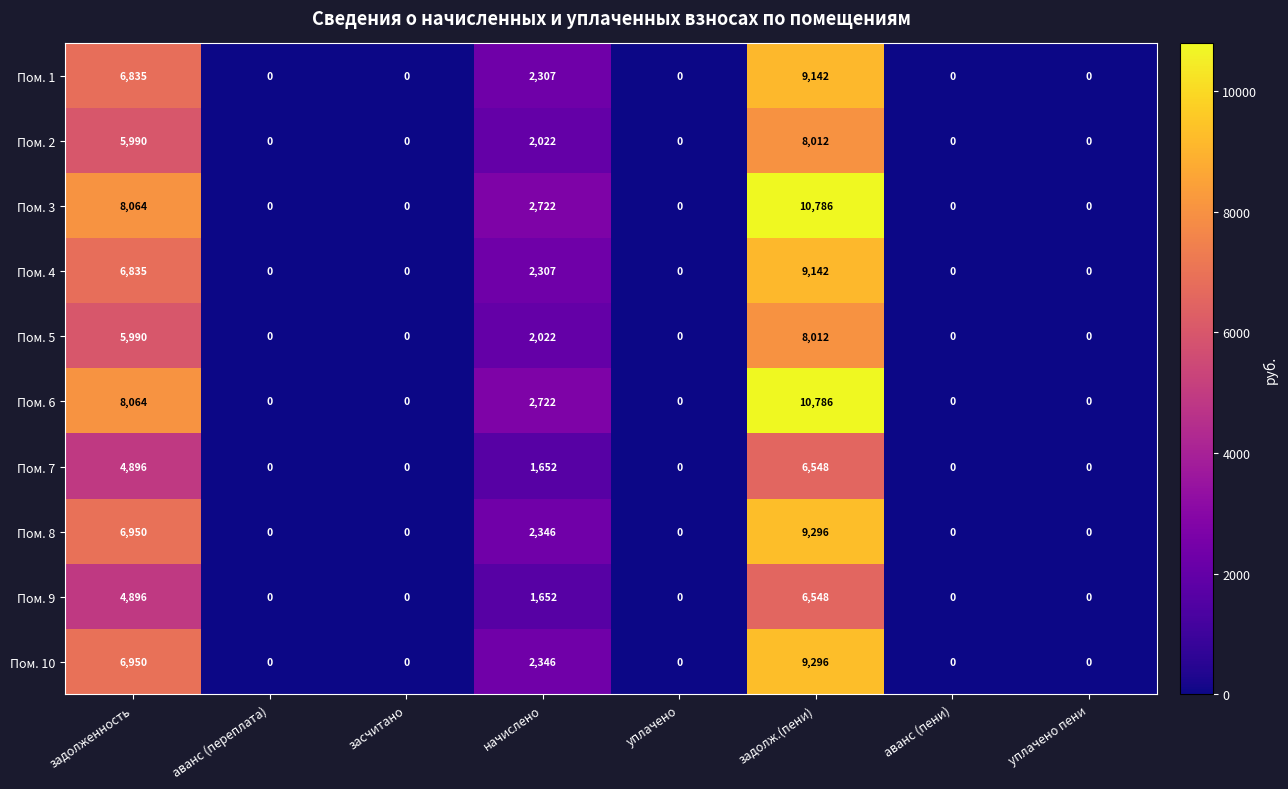

True or false: Пом. 7 has a value of 0 at уплачено пени.

True